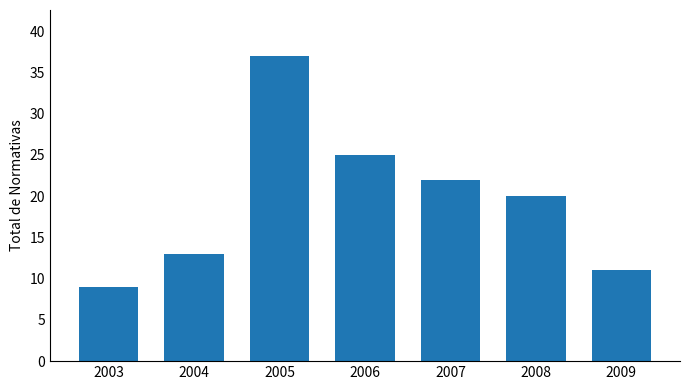

Reading left to right, transcribe all the data shown in this chart.

9	13	37	25	22	20	11